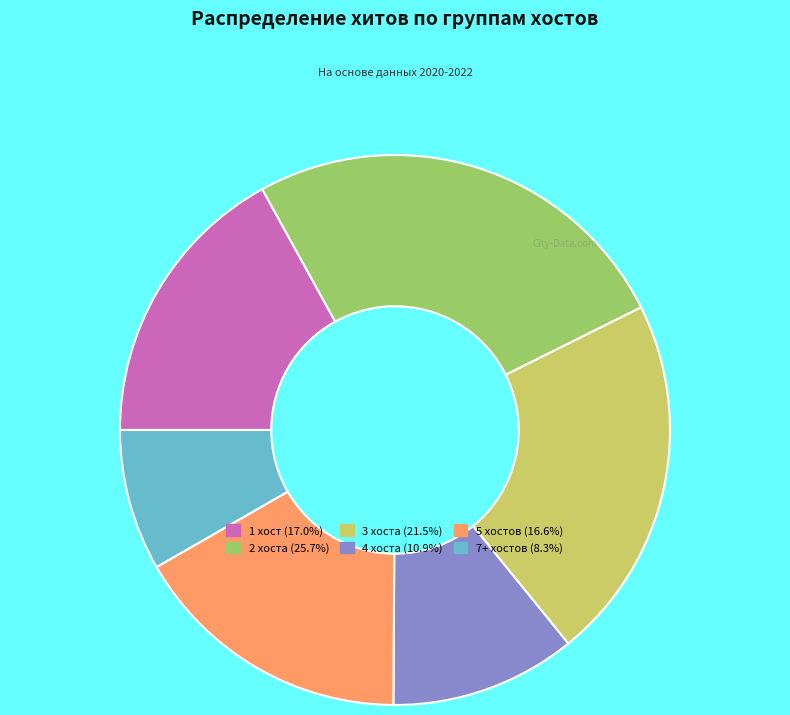

Is there a majority slice in this chart?

No